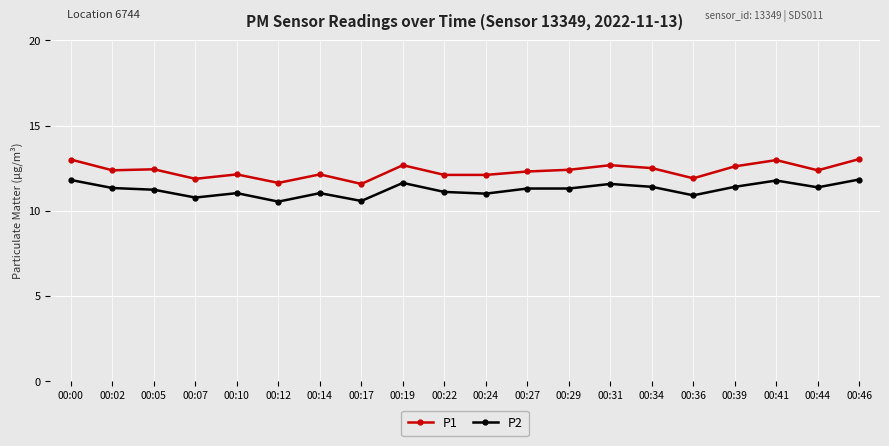

What value does the P2 series have at 00:05?

11.2